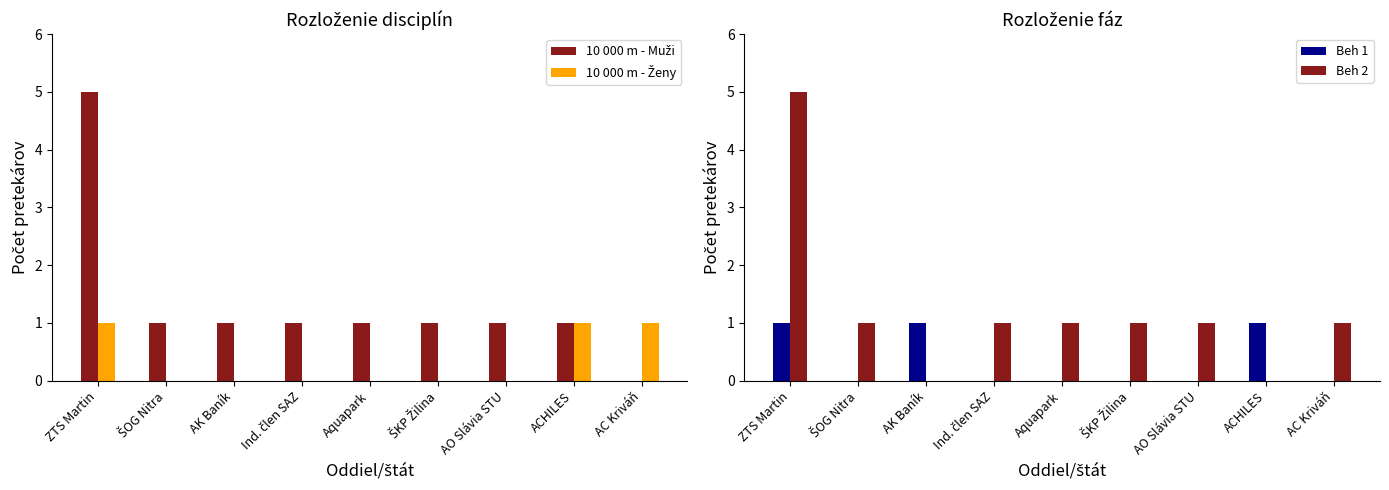

Reading left to right, list all the values displayed in this chart.

10 000 m - Muži: ZTS Martin=5	ŠOG Nitra=1	AK Baník=1	Ind. člen SAZ=1	Aquapark=1	ŠKP Žilina=1	AO Slávia STU=1	ACHILES=1	AC Kriváň=0
10 000 m - Ženy: ZTS Martin=1	ŠOG Nitra=0	AK Baník=0	Ind. člen SAZ=0	Aquapark=0	ŠKP Žilina=0	AO Slávia STU=0	ACHILES=1	AC Kriváň=1
Beh 1: ZTS Martin=1	ŠOG Nitra=0	AK Baník=1	Ind. člen SAZ=0	Aquapark=0	ŠKP Žilina=0	AO Slávia STU=0	ACHILES=1	AC Kriváň=0
Beh 2: ZTS Martin=5	ŠOG Nitra=1	AK Baník=0	Ind. člen SAZ=1	Aquapark=1	ŠKP Žilina=1	AO Slávia STU=1	ACHILES=0	AC Kriváň=1